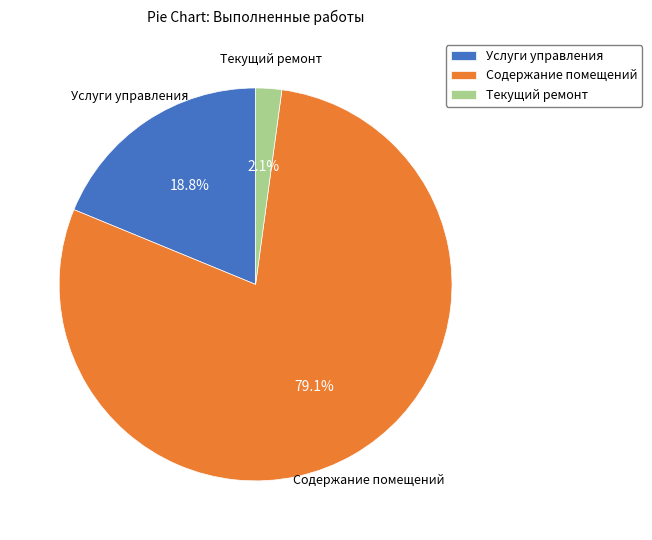

What percentage is the Содержание помещений slice, to the nearest percent?

79%